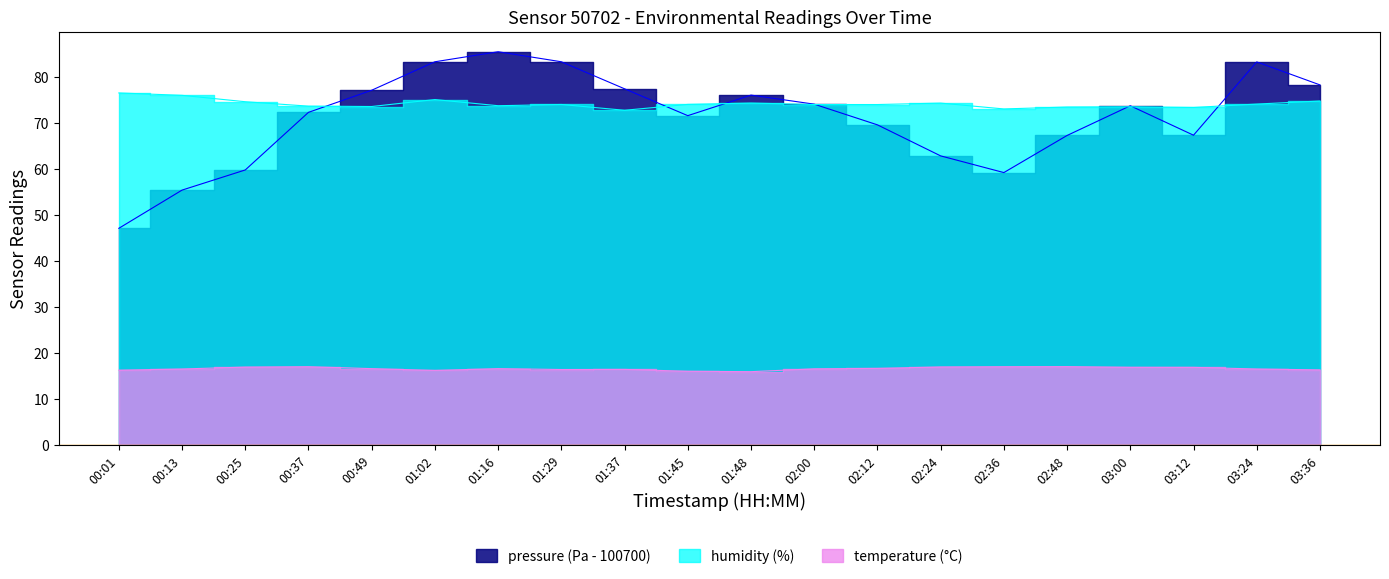

What is the maximum value for humidity?

76.6